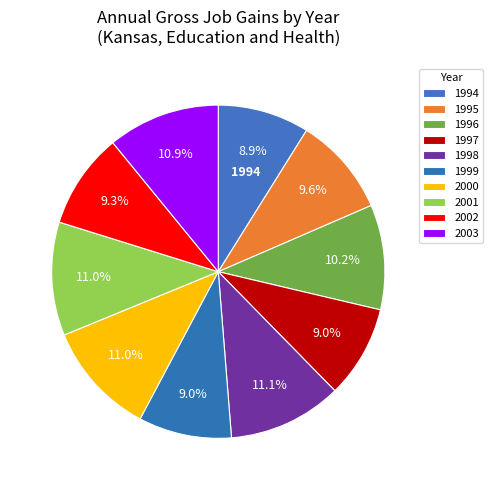

To the nearest percent, what is the difference between the largest and smallest slice percentages?

2%